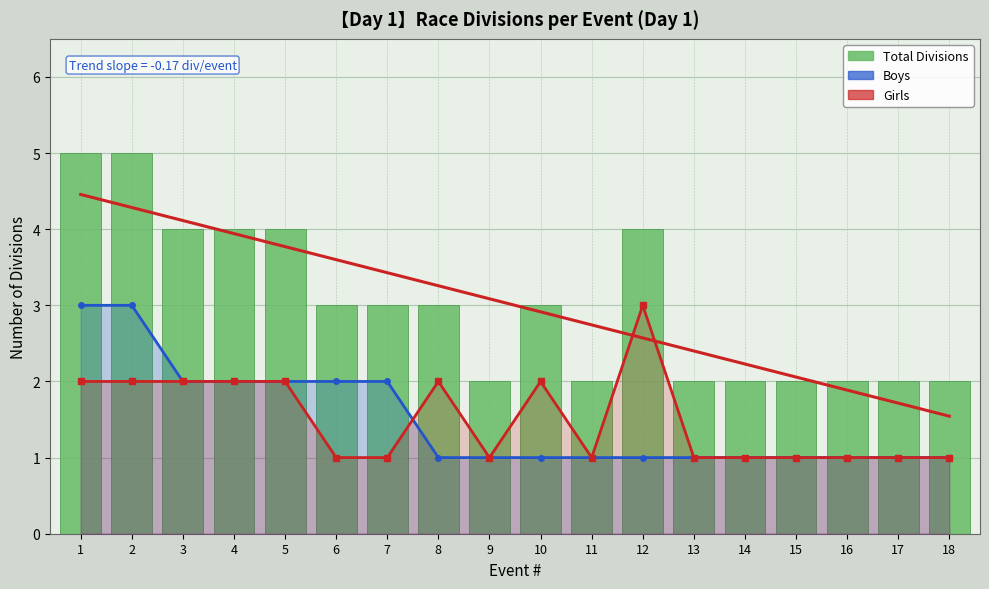

How many values in the Total Divisions series exceed 3?

6